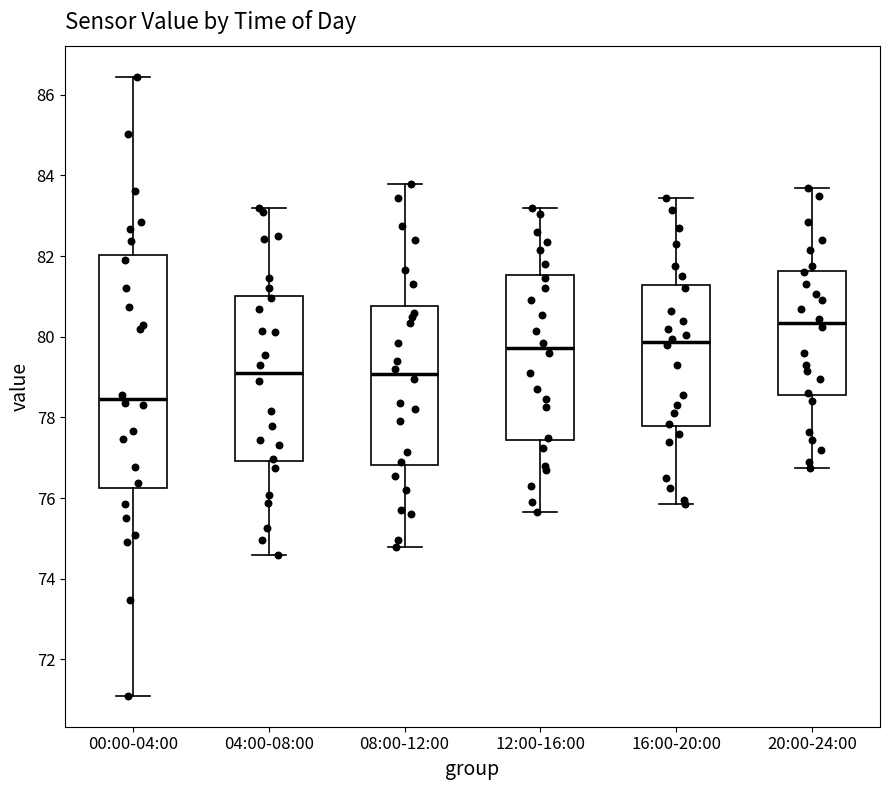

Reading left to right, transcribe this box plot: for each box, give where its median line is, the range the box spans, and where its two whiskers end, as read against the y-axis. The values are not printed on the chart, so give them approximately, as read against the axis.

00:00-04:00: median 78.4, box 76.2 to 82.0, whiskers 71.2 to 86.4
04:00-08:00: median 79.2, box 77.0 to 81.0, whiskers 74.6 to 83.2
08:00-12:00: median 79.0, box 76.8 to 80.8, whiskers 74.8 to 83.8
12:00-16:00: median 79.8, box 77.4 to 81.6, whiskers 75.6 to 83.2
16:00-20:00: median 79.8, box 77.8 to 81.2, whiskers 75.8 to 83.4
20:00-24:00: median 80.4, box 78.6 to 81.6, whiskers 76.8 to 83.8